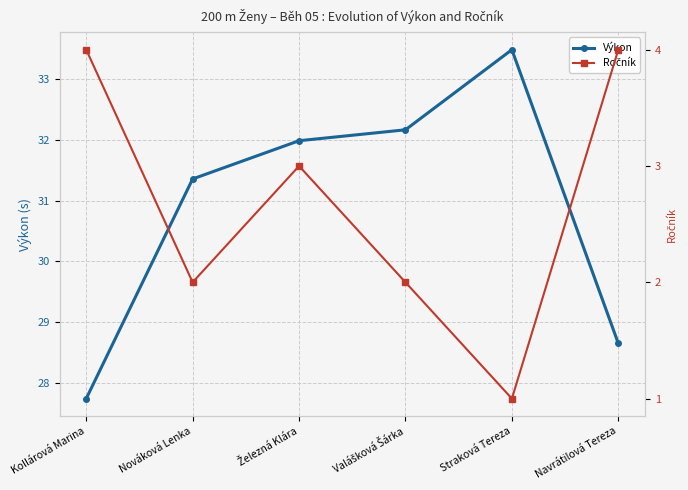

Reading left to right, extract all data points from this chart.

Výkon: Kollárová Marina=27.7	Nováková Lenka=31.4	Železná Klára=32.0	Valášková Šárka=32.2	Straková Tereza=33.5	Navrátilová Tereza=28.6
Ročník: Kollárová Marina=4.0	Nováková Lenka=2.0	Železná Klára=3.0	Valášková Šárka=2.0	Straková Tereza=1.0	Navrátilová Tereza=4.0